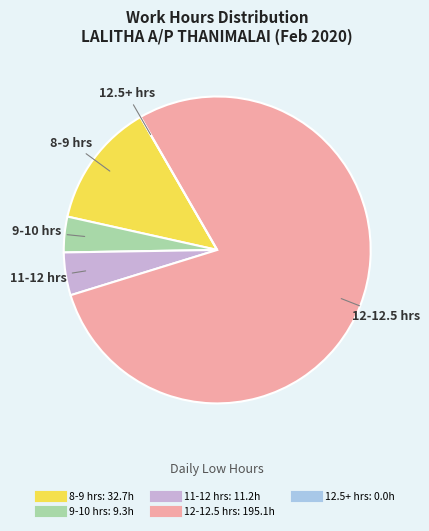

Does any single category account for the majority?

Yes